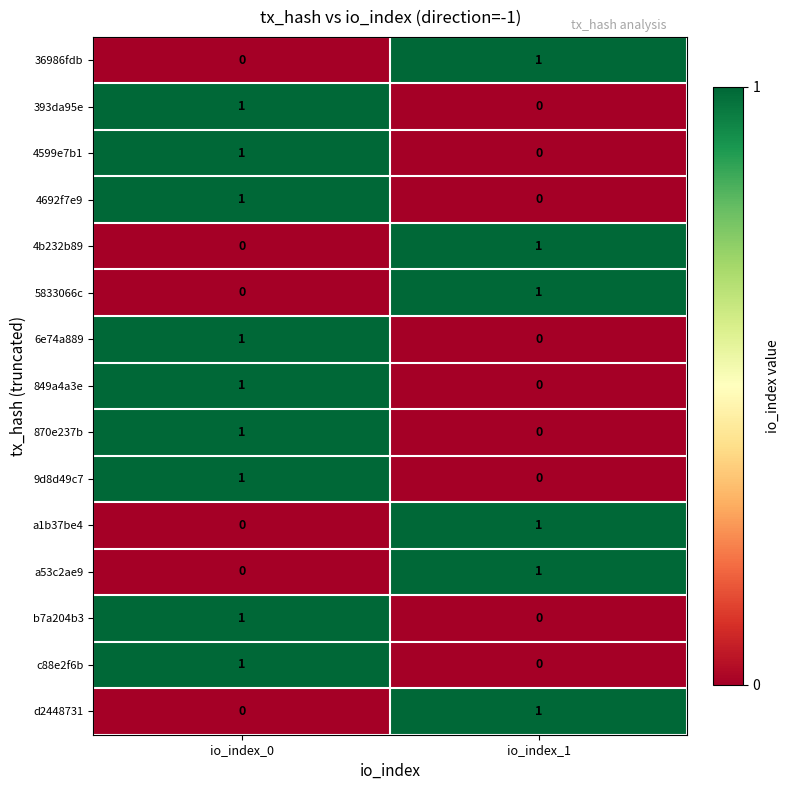

True or false: a1b37be4 has a value of 0 at io_index_0.

True